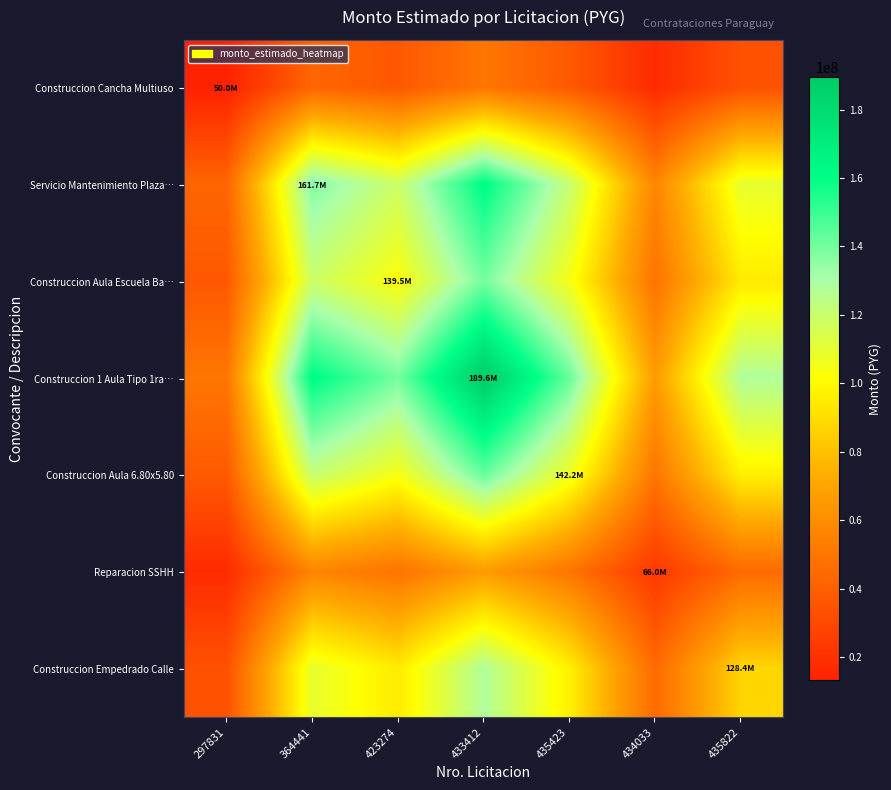

How many data points does each series have?

7